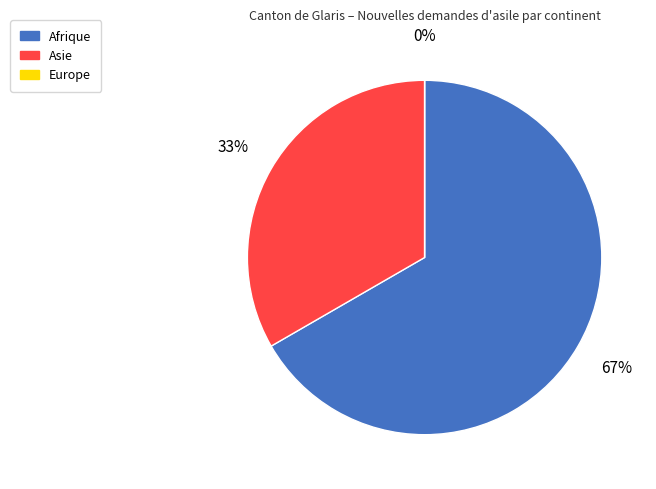

Do Afrique and Asie together represent more than half of the pie?

Yes